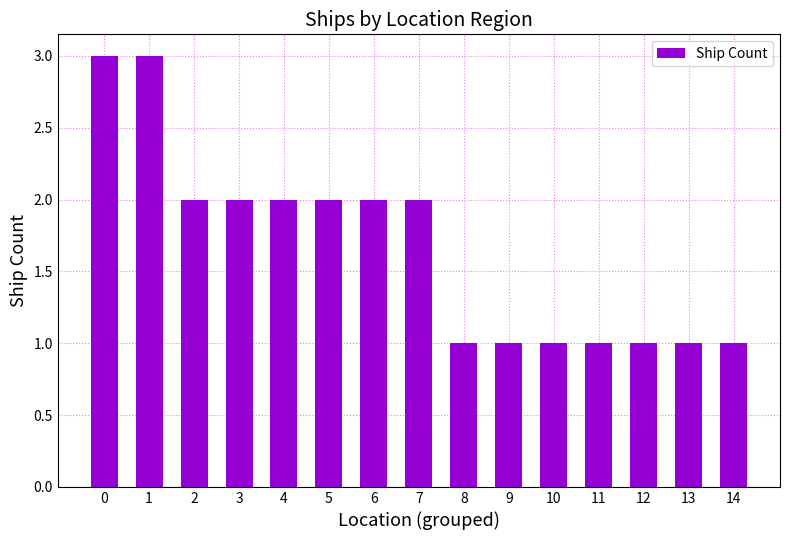

True or false: the data shows 3 at 6.

False